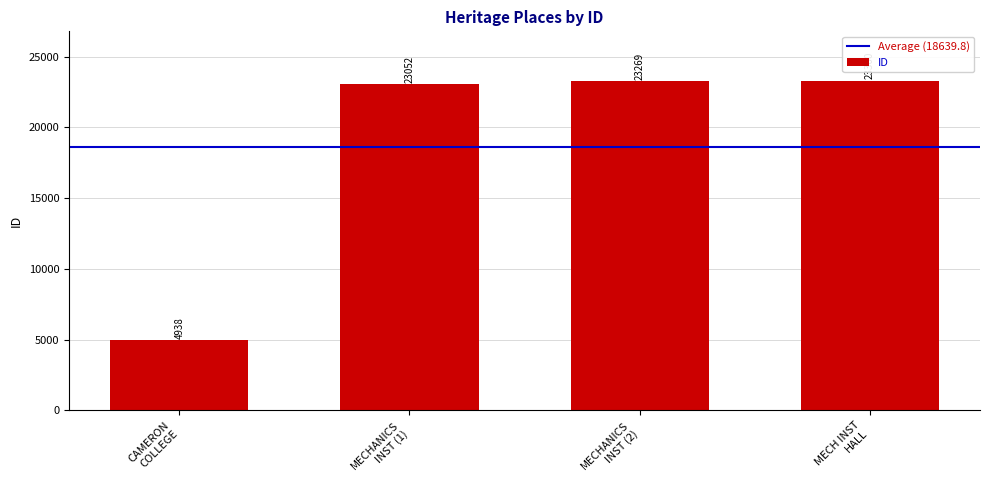

What is the sum of all values?

74559